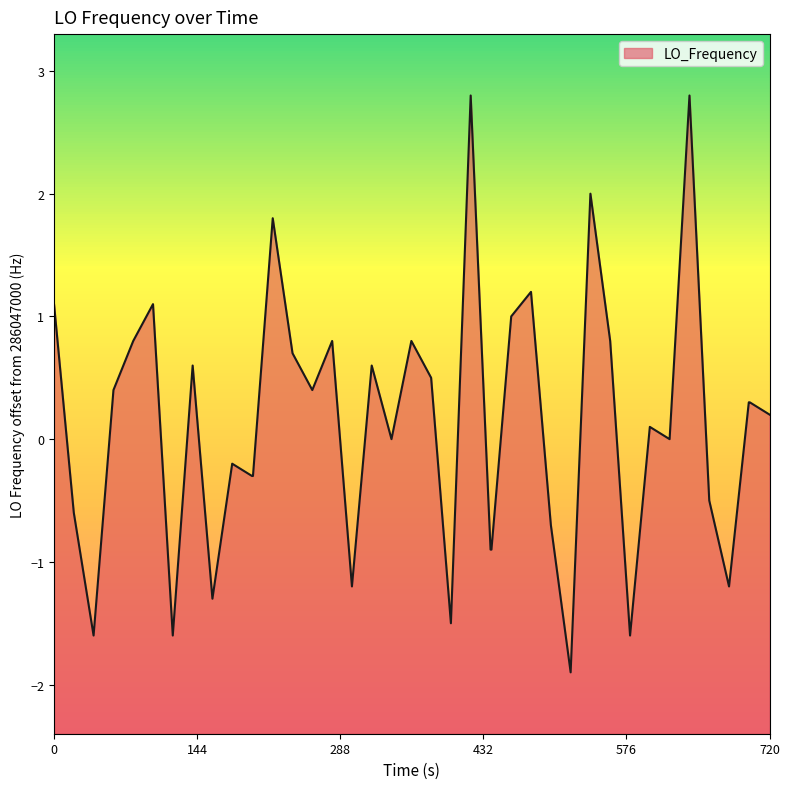

What is the difference between the maximum and minimum values?

4.7